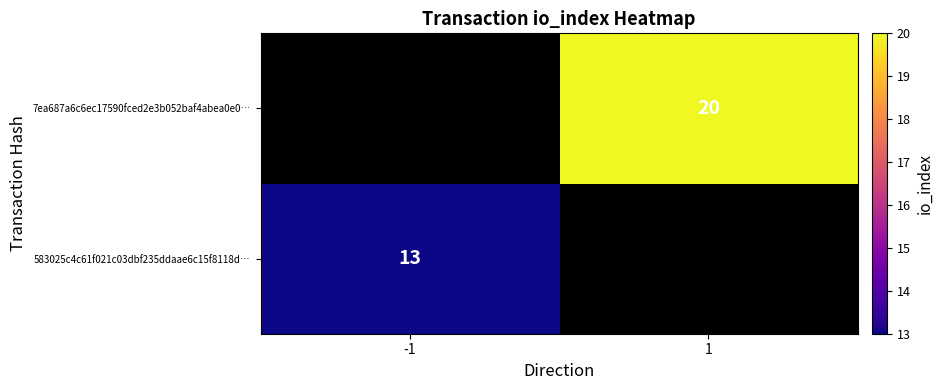

Is it true that 7ea687a6c6ec17590fced2e3b052baf4abea0e0… equals 20 at 1?

True